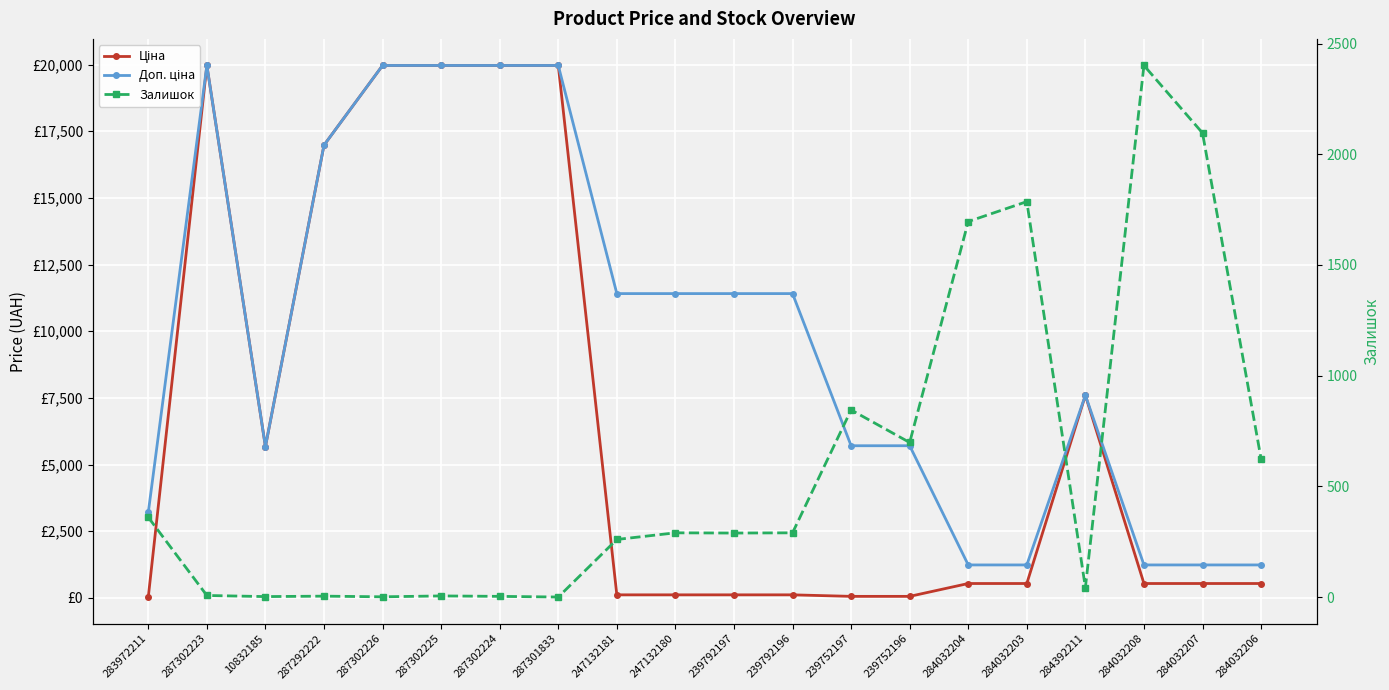

Which series has the widest spread of values?

Ціна